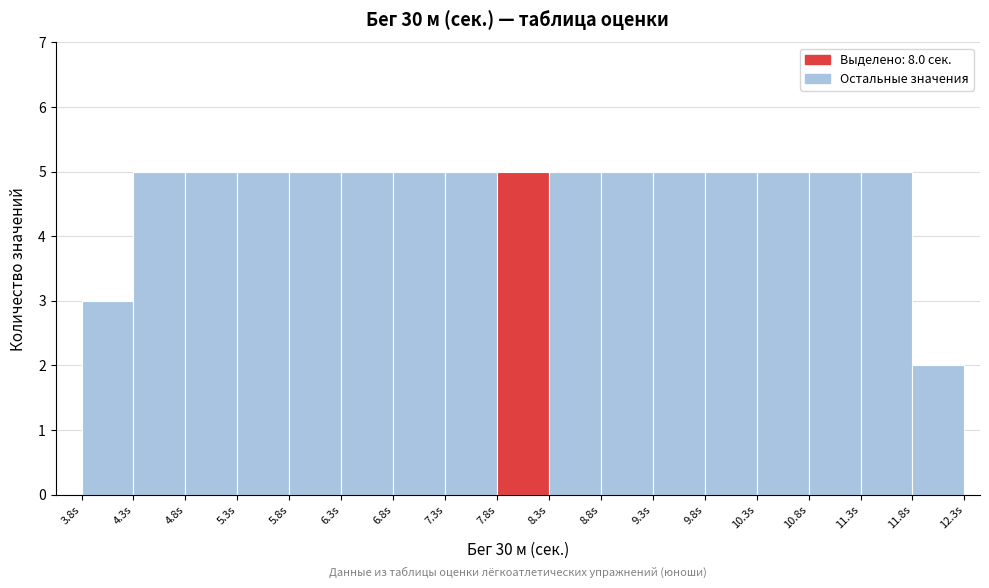

What is the height of the bar covering 11.35 to 11.85 on the x-axis? The values are not printed on the chart, so give them approximately, as read against the axis.

5